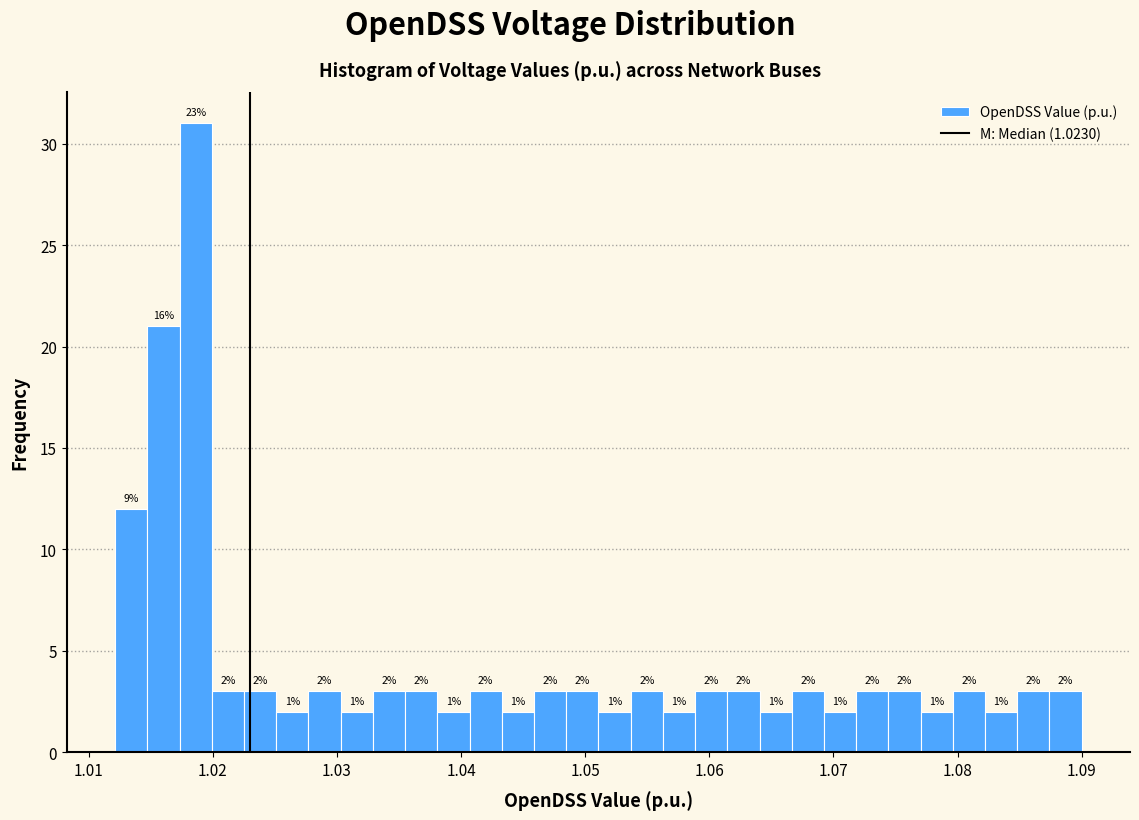

Around what value on the x-axis is the tallest bar? Give the approximate position of its centre, as read against the axis.

1.019